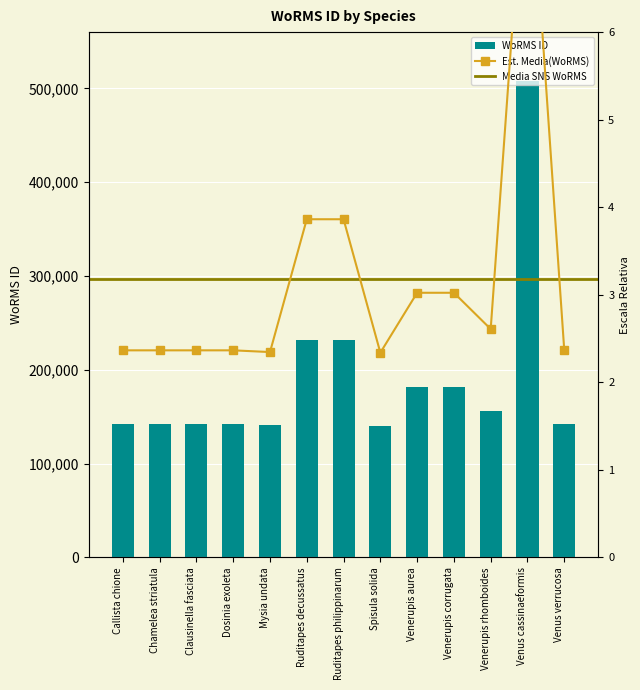

Reading left to right, list all the values displayed in this chart.

141906	141908	141909	141911	140728	231749	231750	140301	181362	181364	156494	507986	141936